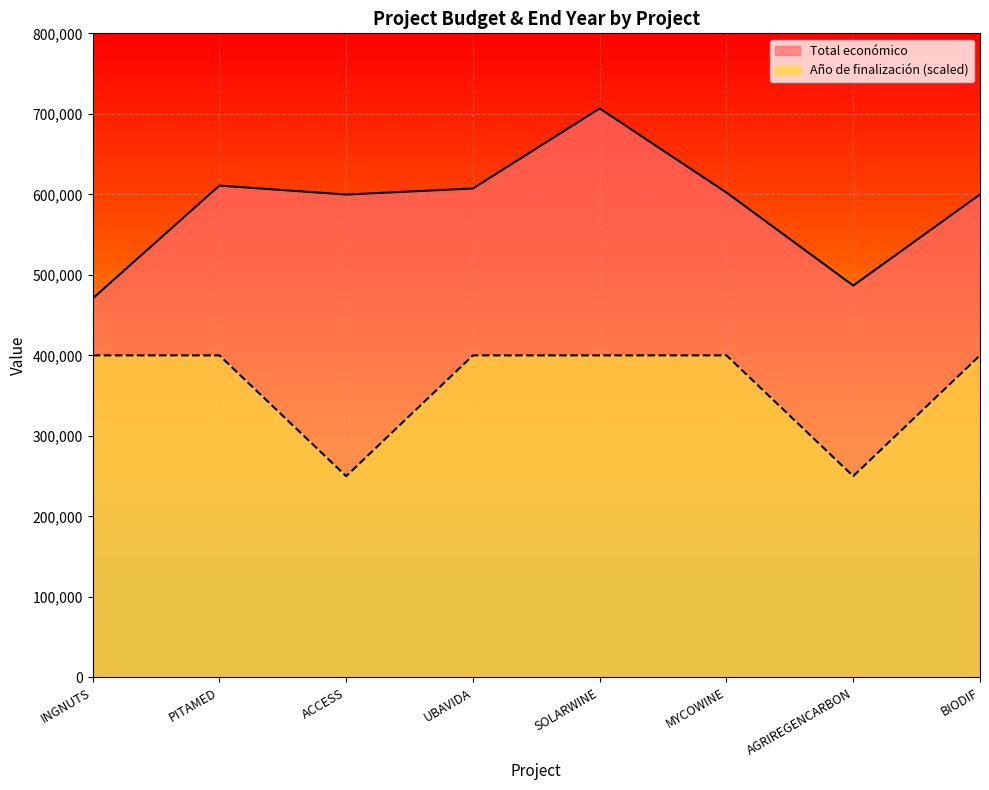

What is the spread (max minus min) of values at MYCOWINE?

202295.4